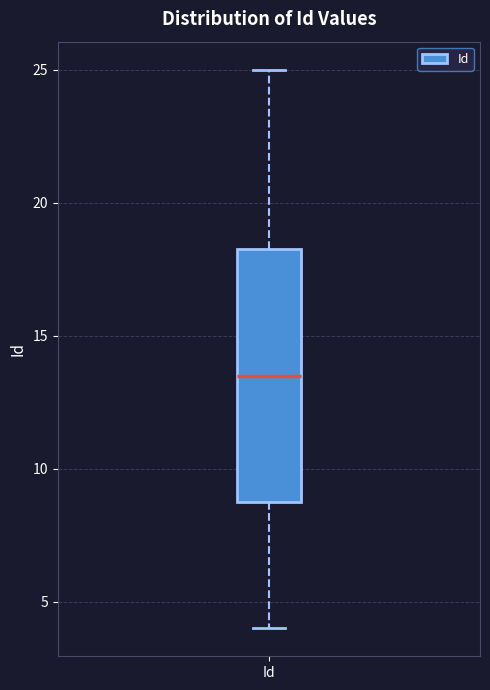

Read this box plot against the y-axis: the position of the median line, the range covered by the box, and the ends of both whiskers. The values are not printed on the chart, so give them approximately, as read against the axis.

median 13.5, box 9.0 to 18.5, whiskers 4.0 to 25.0